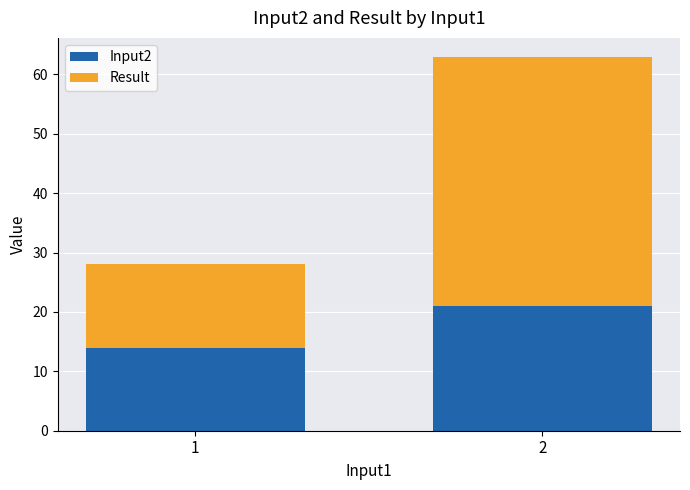

What is the total value across all series at 1?

28